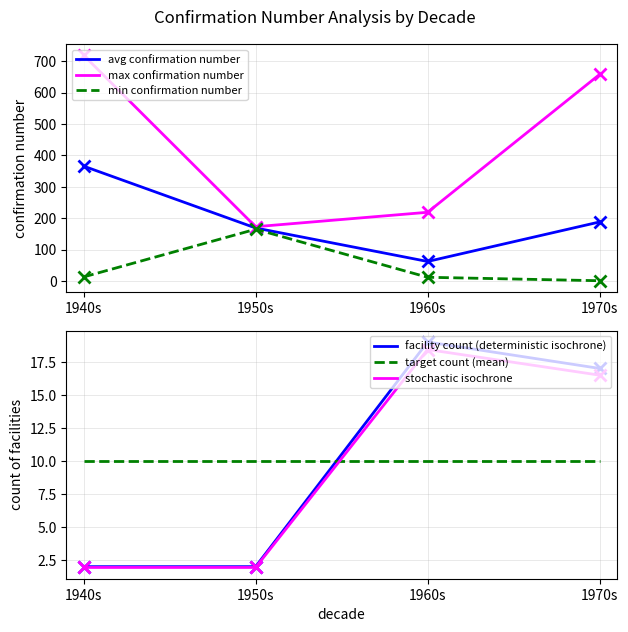

Which series has the largest total across all categories?

max confirmation number